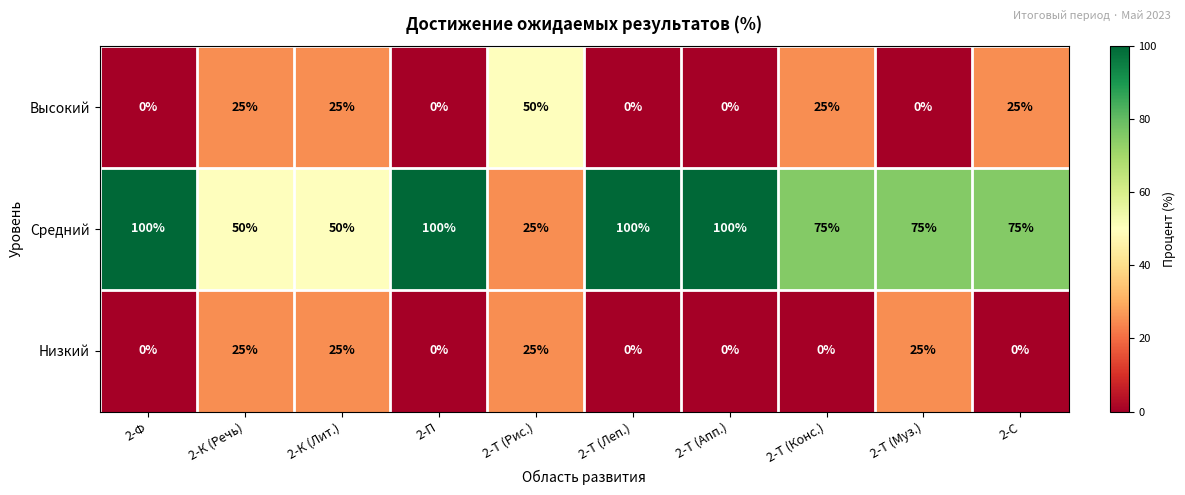

Between 2-К (Речь) and 2-Т (Леп.), which series saw the biggest shift?

Средний